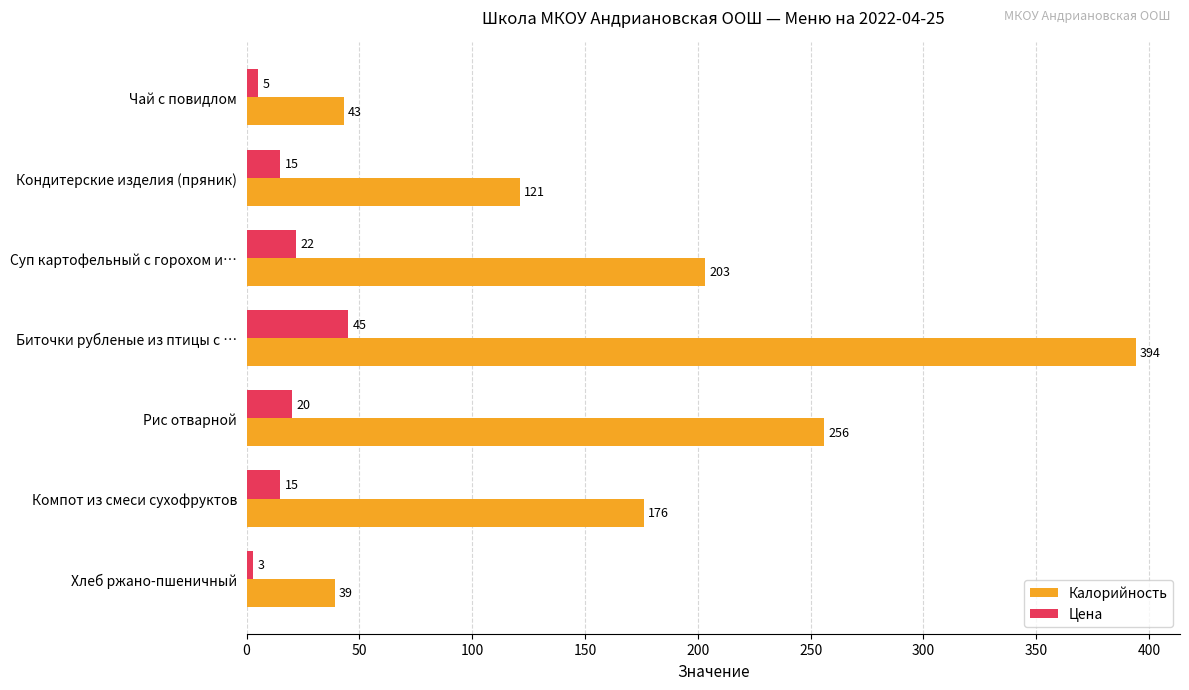

Is the value of Калорийность at Кондитерские изделия (пряник) greater than the value of Цена at Кондитерские изделия (пряник)?

Yes